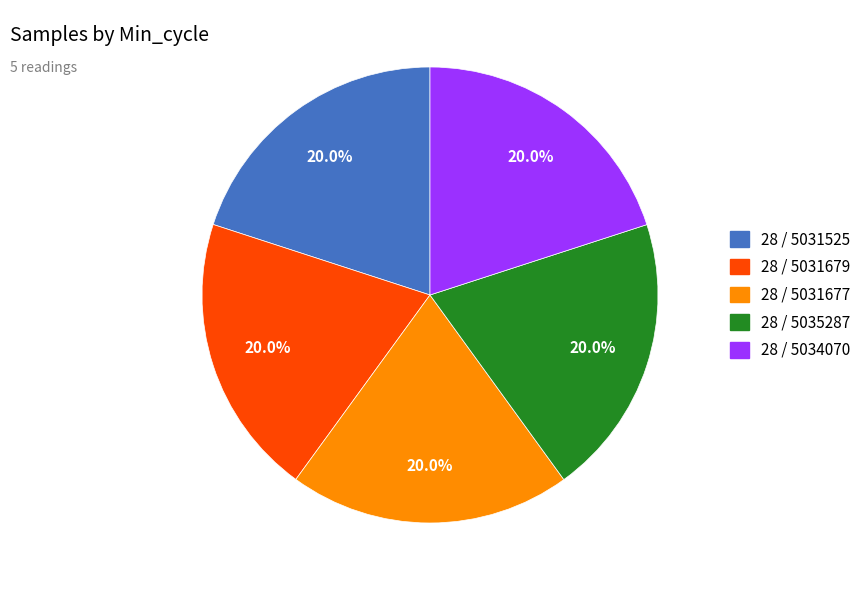

Is there a majority slice in this chart?

No